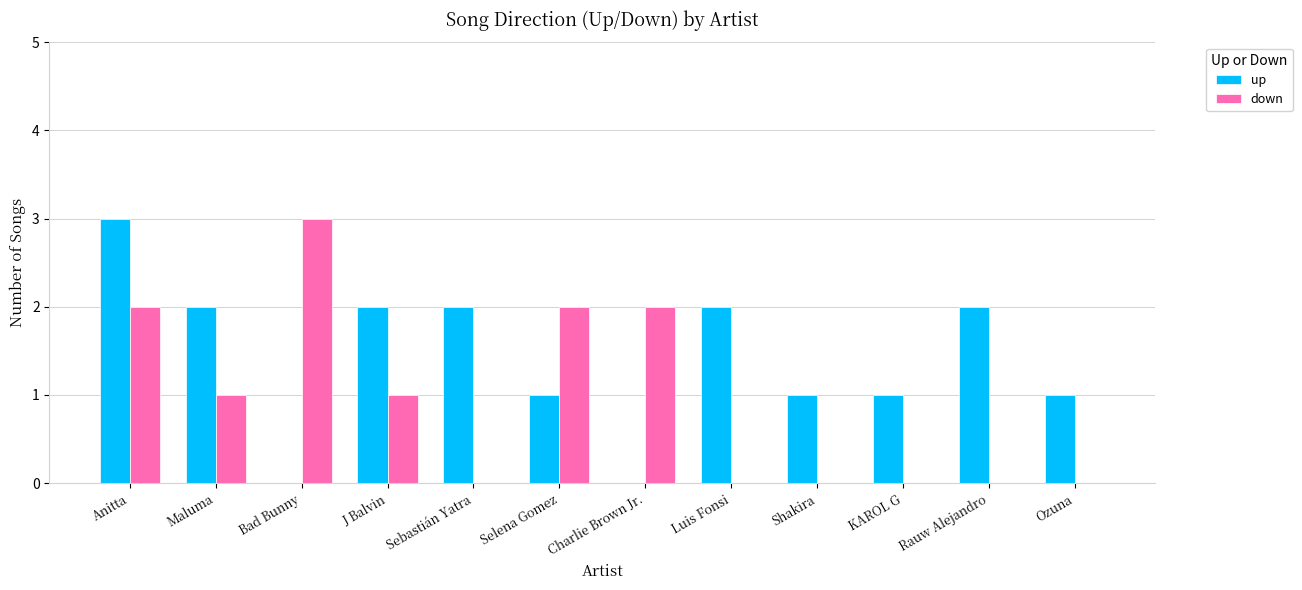

Does the chart contain stacked bars?

No